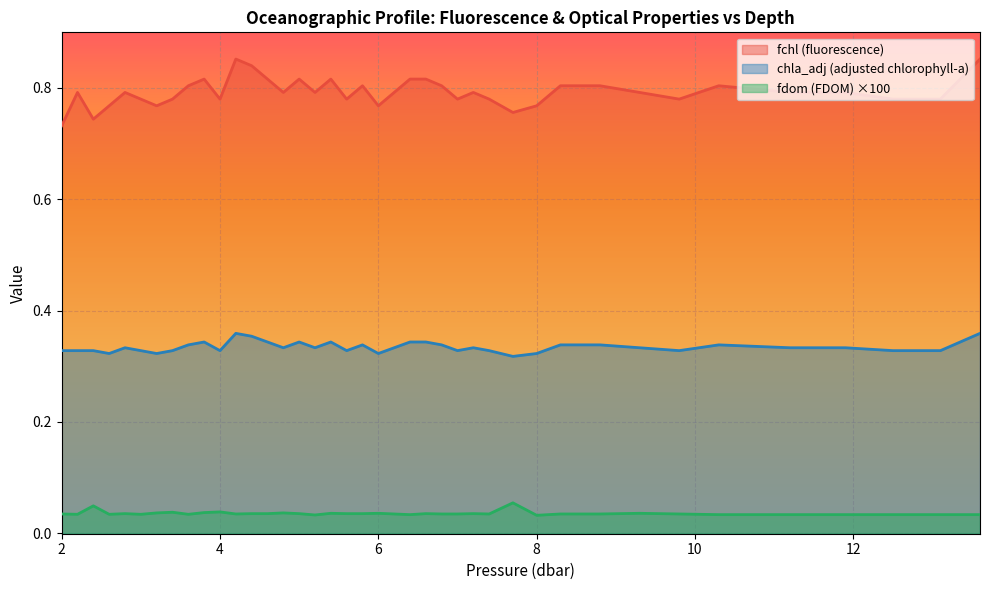

List the series in order of their peak value, lowest first.

fdom (FDOM) ×100, chla_adj (adjusted chlorophyll-a), fchl (fluorescence)